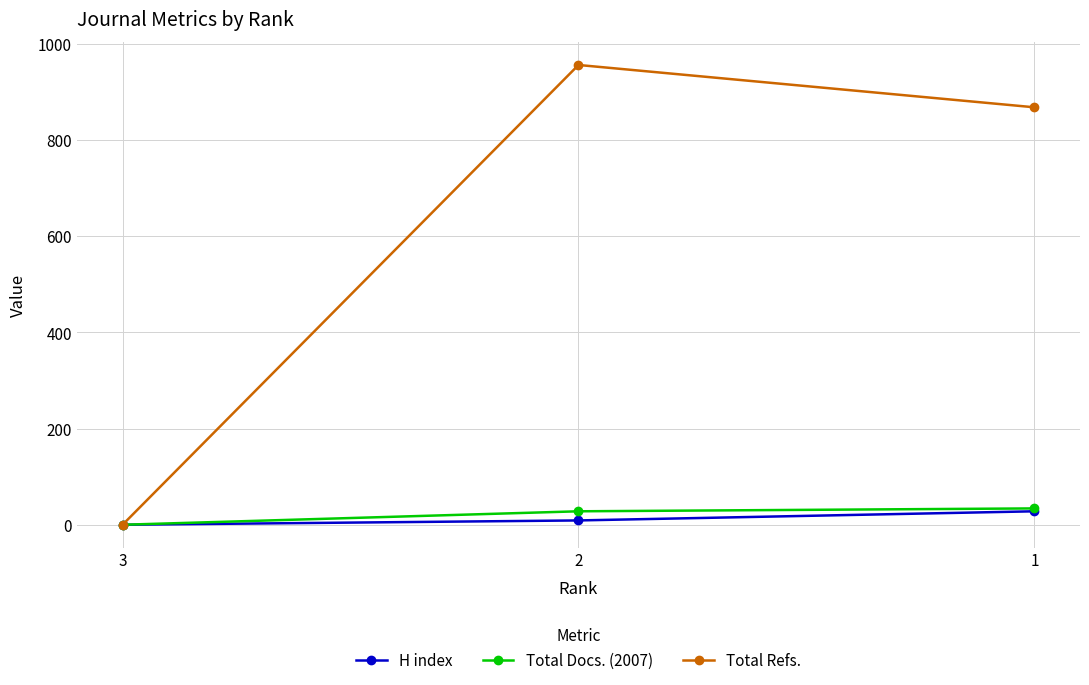

At which label is Total Refs. closest to 478?

1